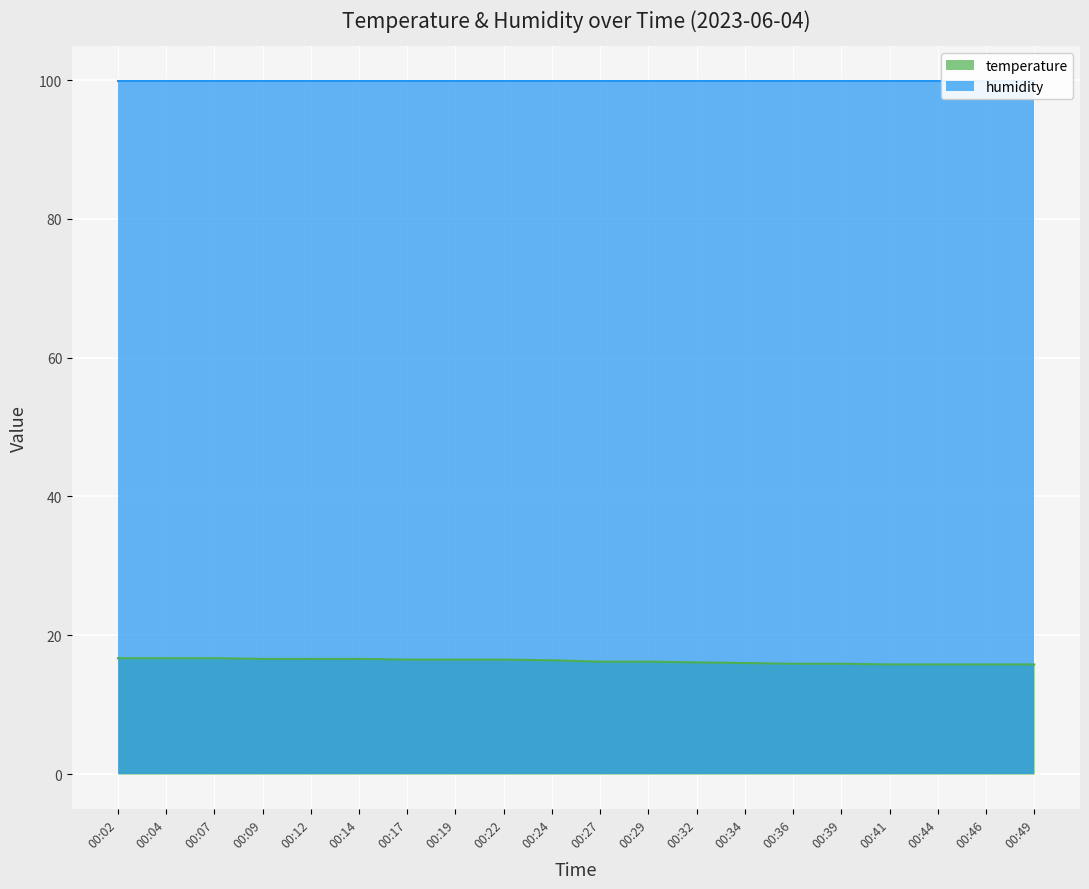

The chart shows a value of 15.8 at 00:49. True or false?

True